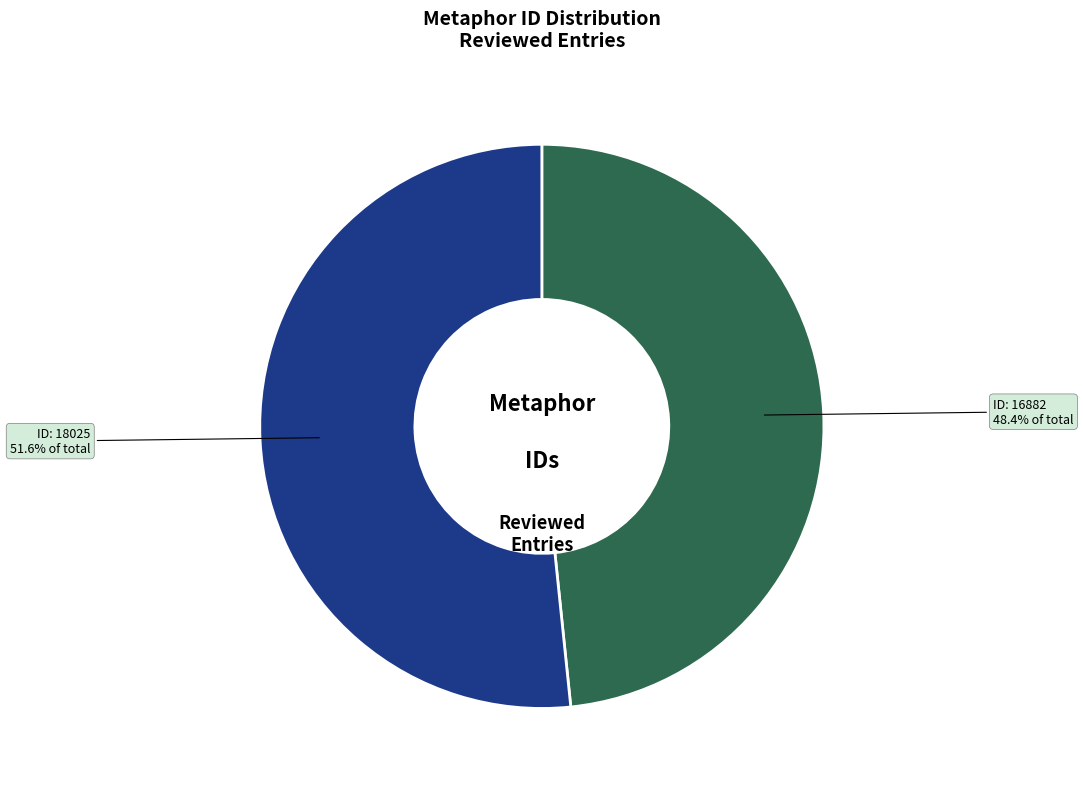

How many slices are in this pie chart?

2